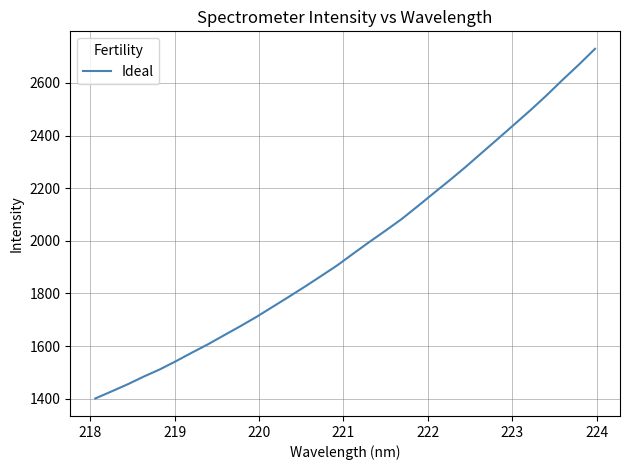

What is the difference between the maximum and minimum values?

1328.9